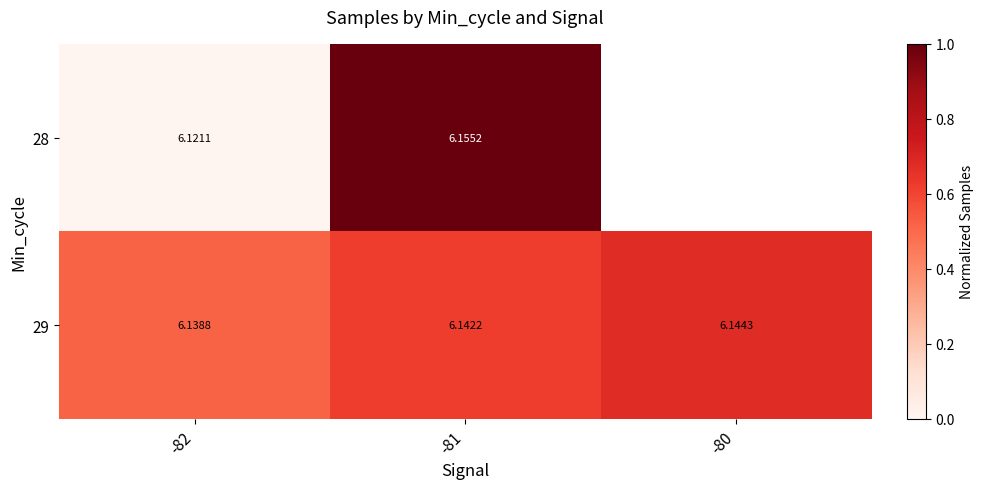

At which category does the chart reach its peak across all series?

-81